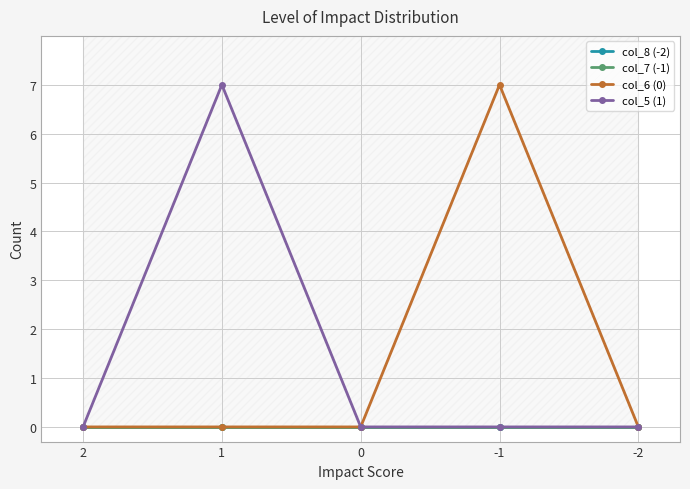

At which label is col_6 (0) closest to 3?

2